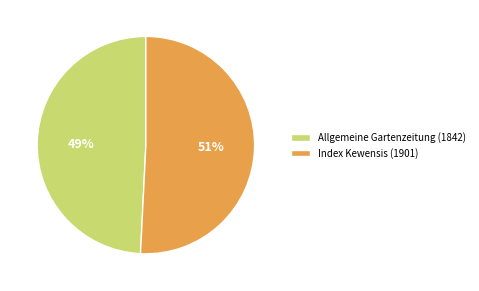

Is Allgemeine Gartenzeitung (1842) the majority of the pie?

No